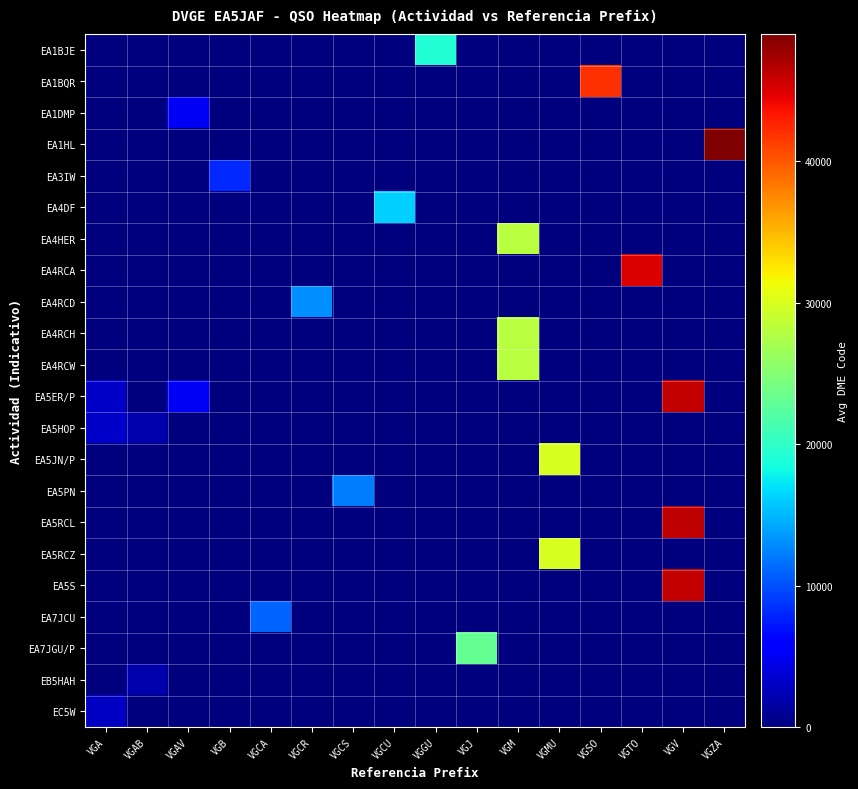

At which category is the sum across all series the highest?

VGV